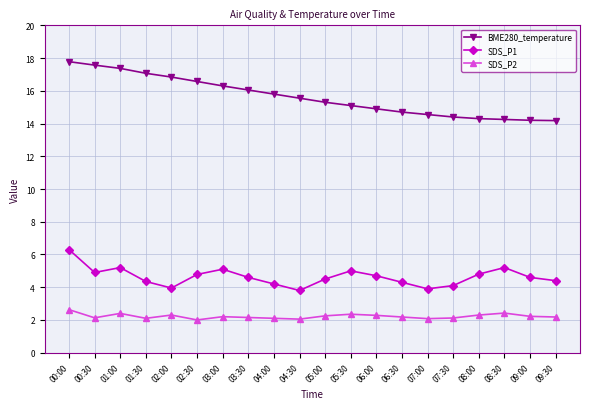

What position from the right is 09:30?

1